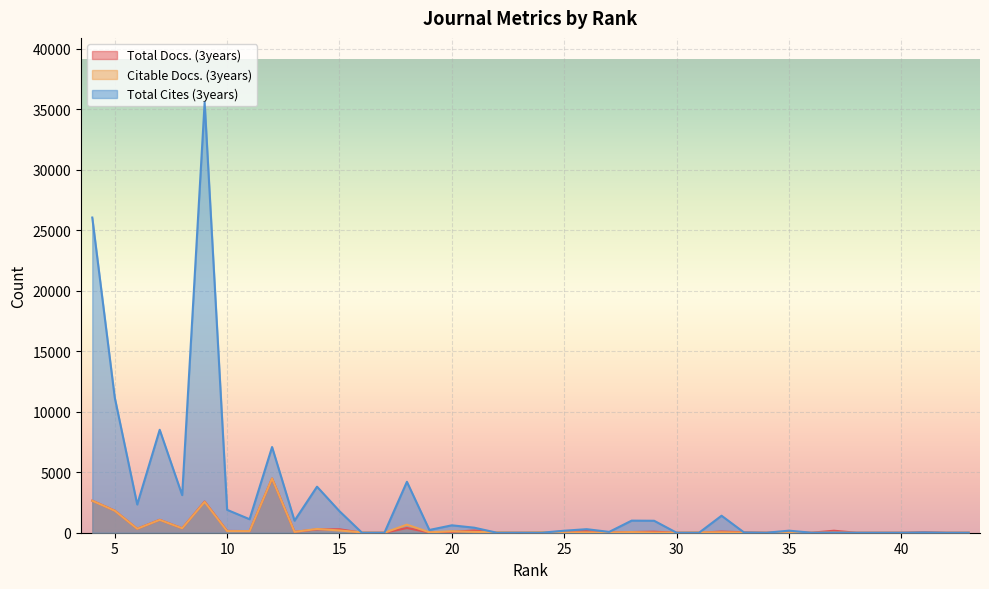

Which series changed the most between 43 and 41?

Total Docs. (3years)